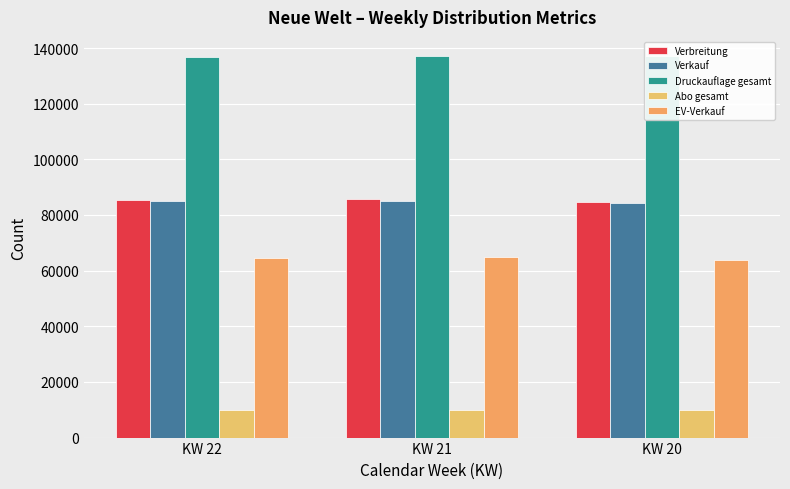

Is it true that Druckauflage gesamt equals 136950 at KW 22?

True